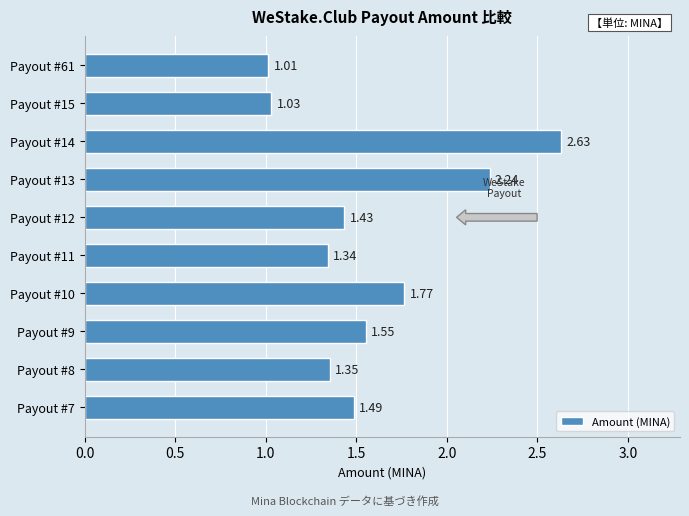

What is the sum of all values?

15.8